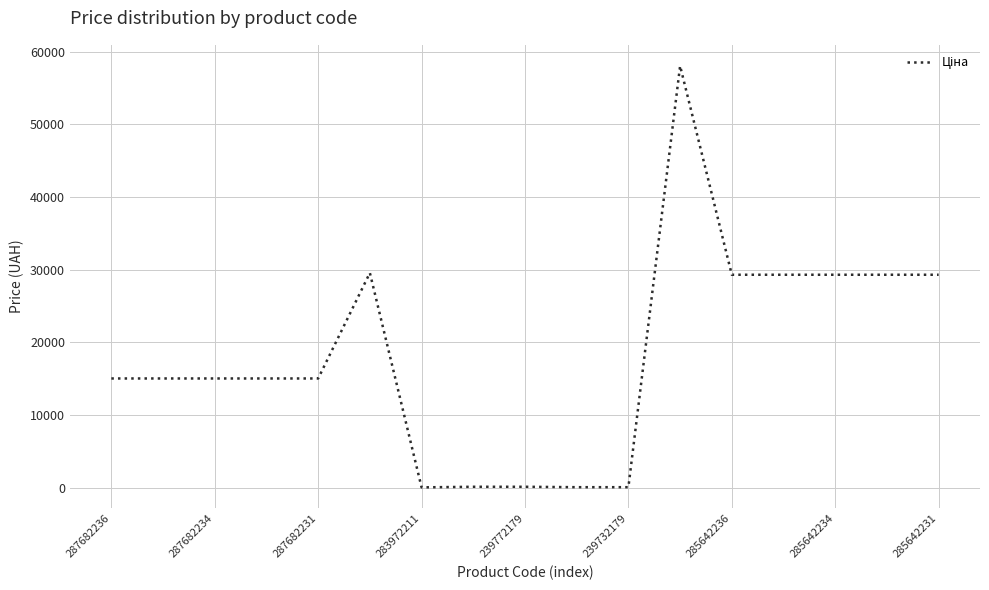

What is the greatest value displayed?

58037.0